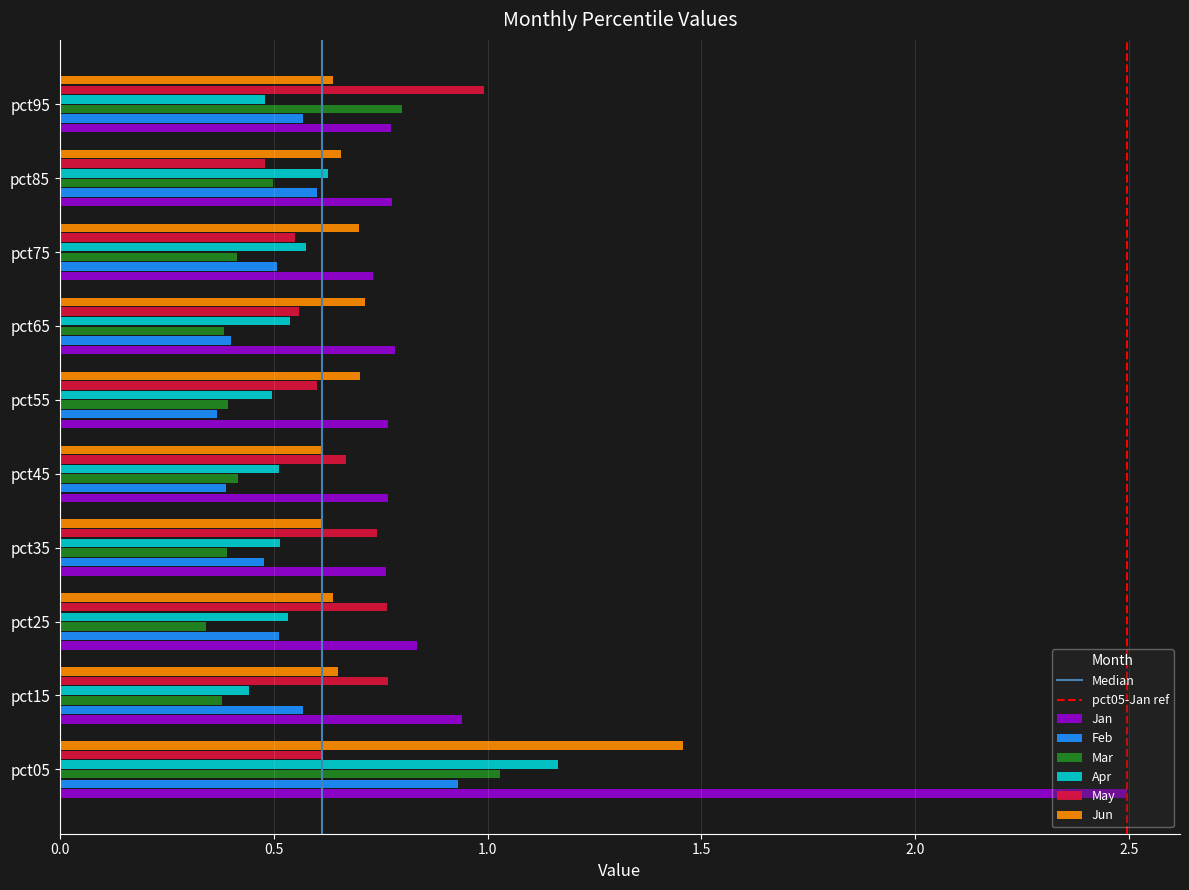

The May series shows 0.4 at pct95. True or false?

False